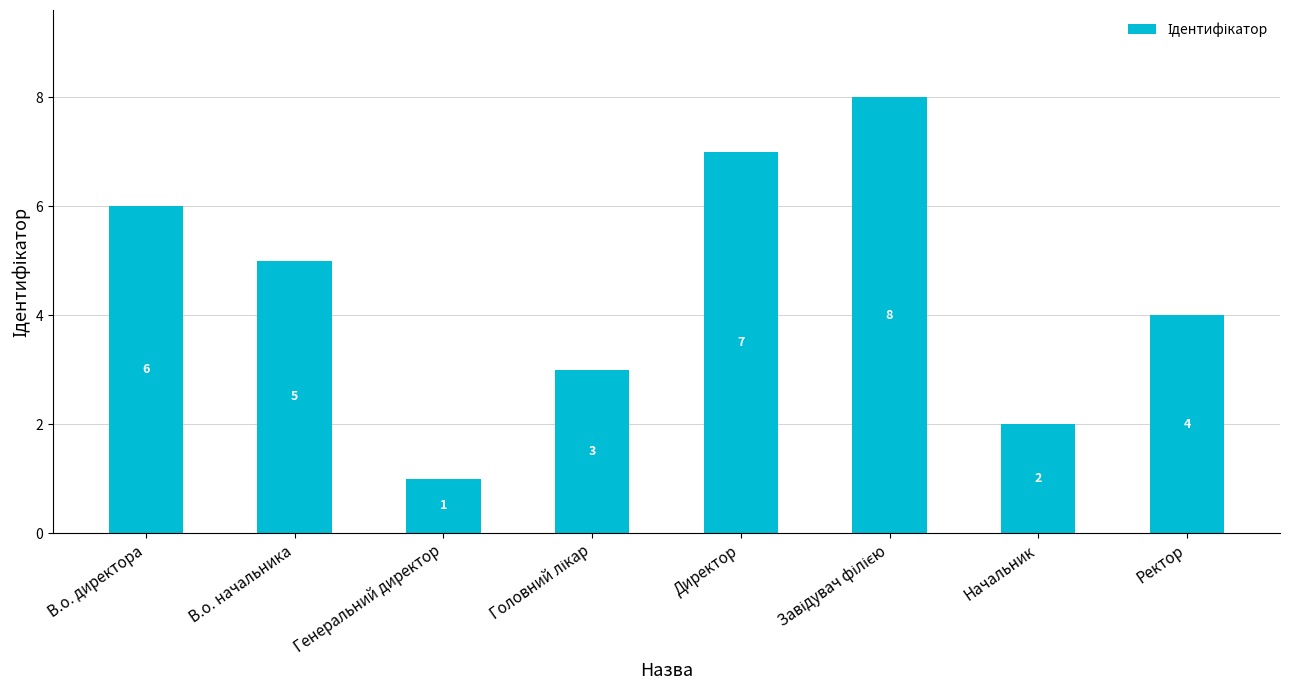

What is the greatest value displayed?

8